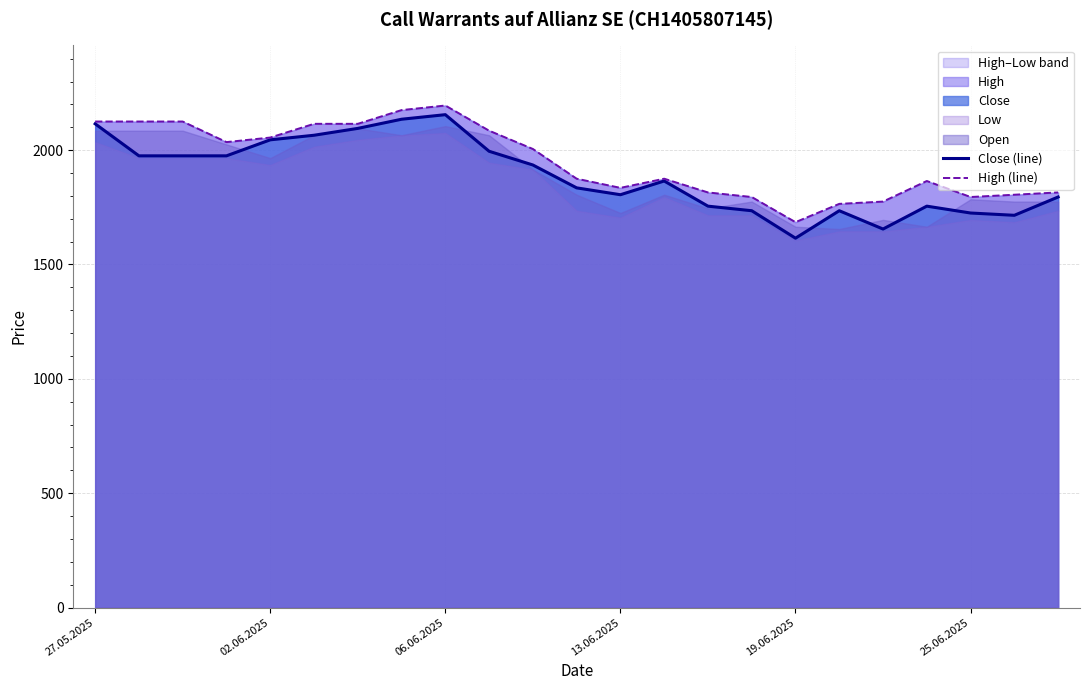

What is the lowest value of the Close (line) series?

1615